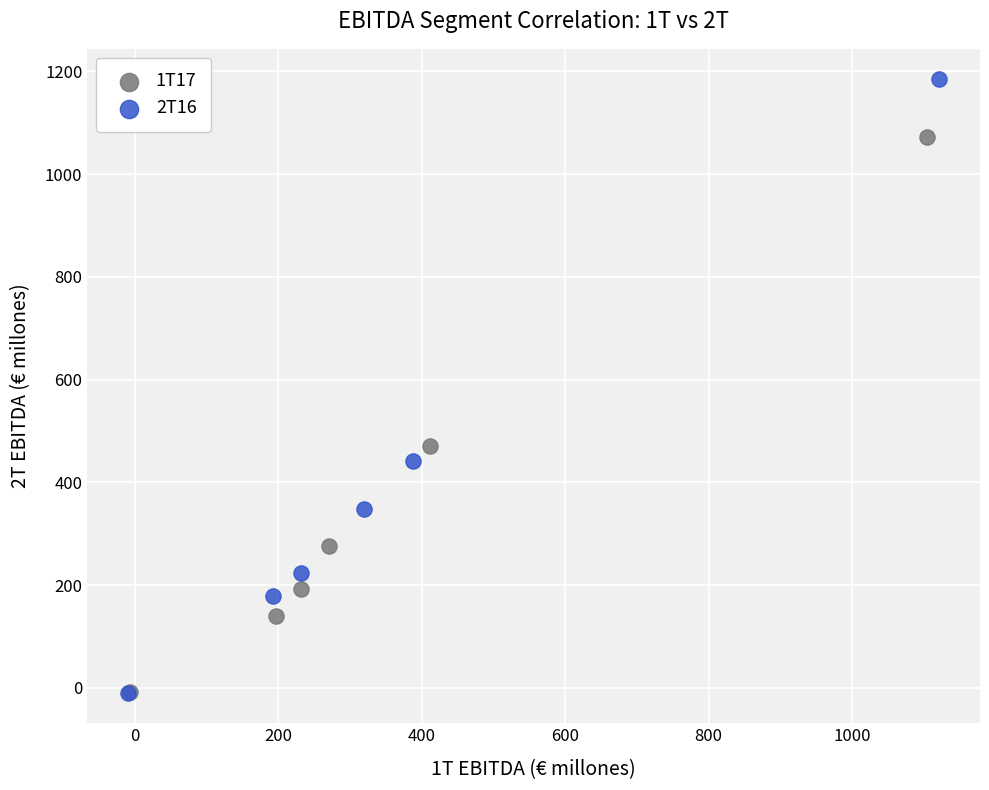

Which series contains the highest Y value?

2T16